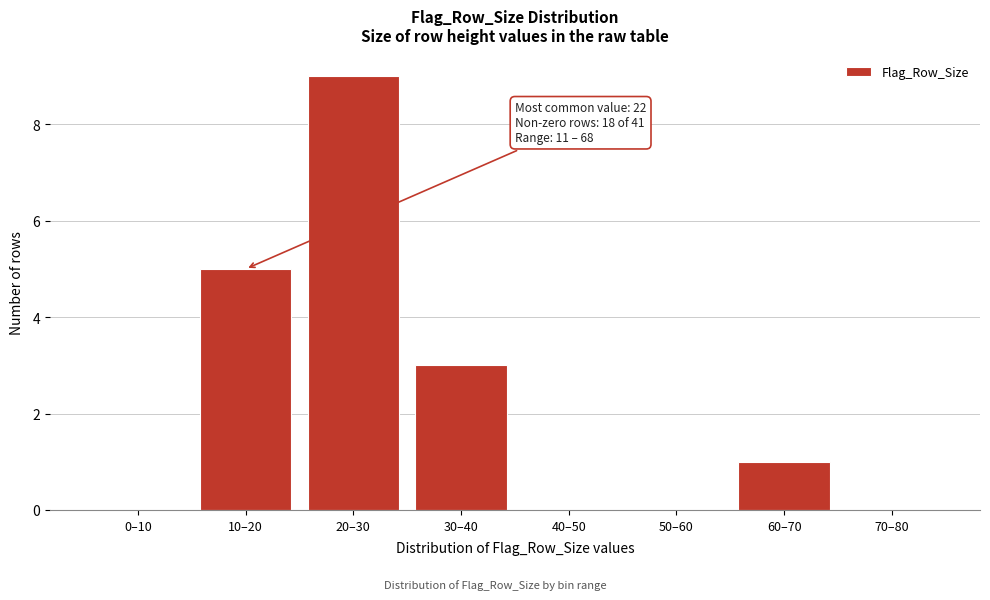

Reading left to right, extract all data points from this chart.

0–10=0	10–20=5	20–30=9	30–40=3	40–50=0	50–60=0	60–70=1	70–80=0